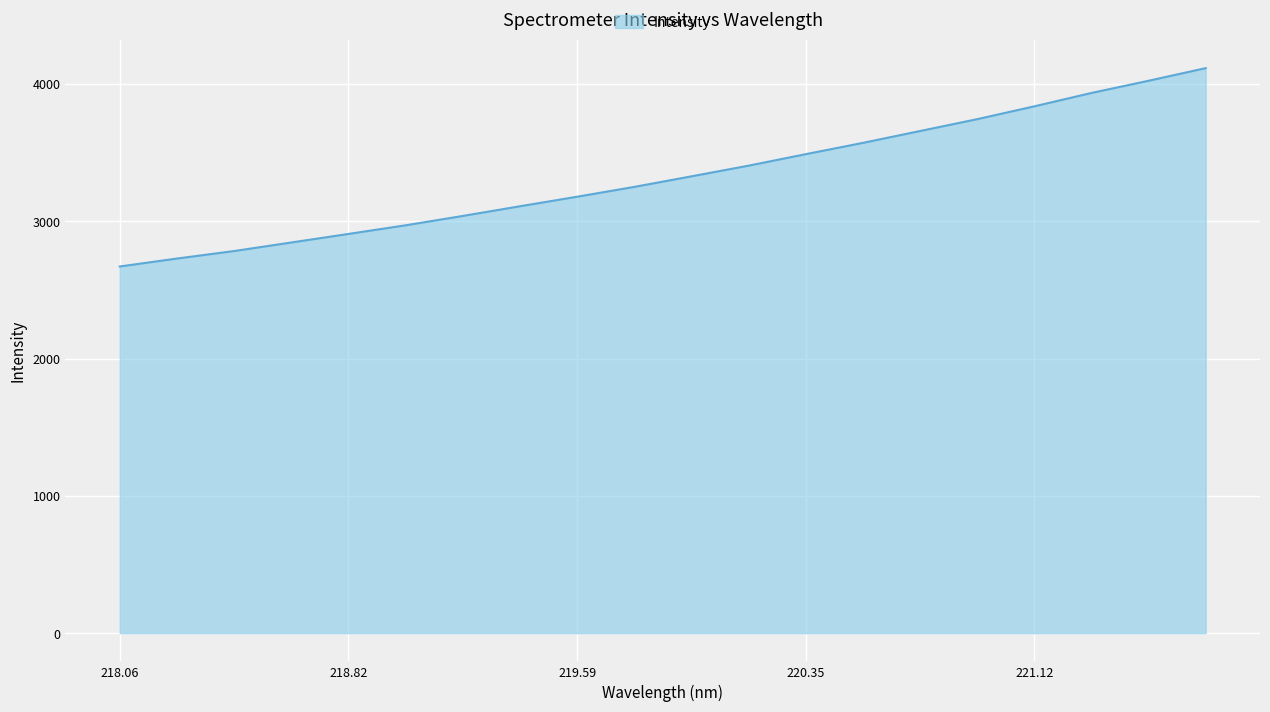

What is the maximum value shown in the chart?

4115.6